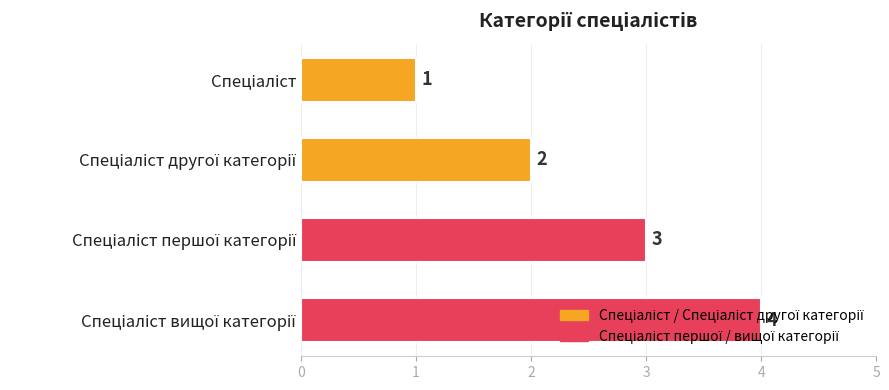

Count the number of data series in this chart.

1